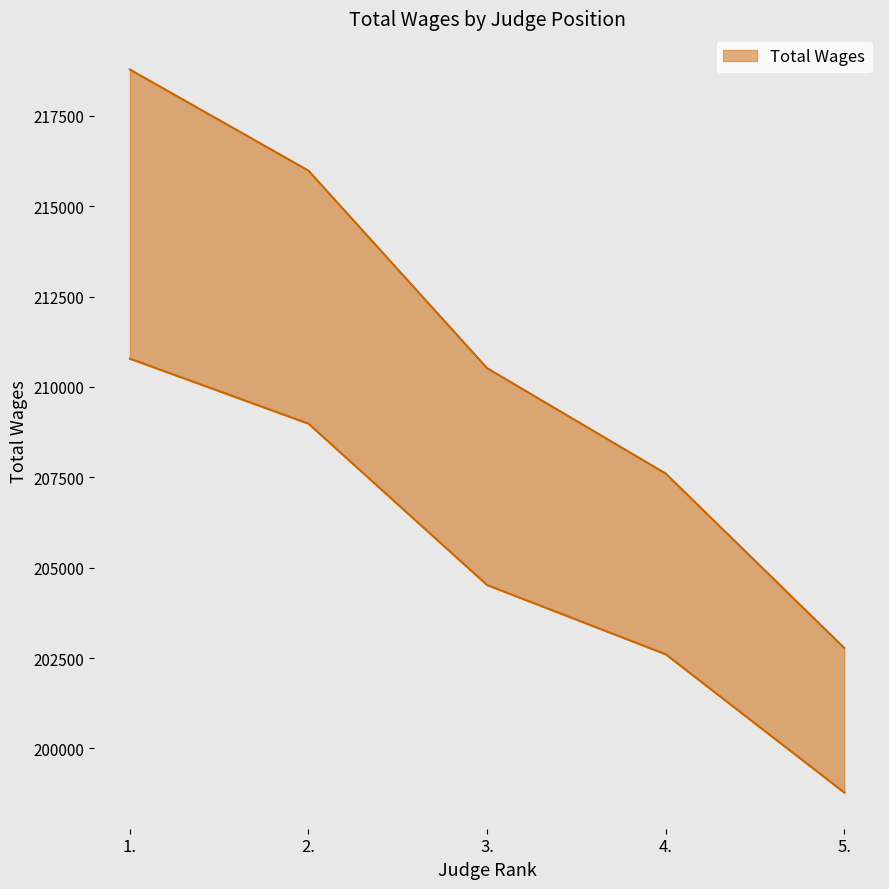

List the labels in order of value, smallest first.

5., 4., 3., 2., 1.